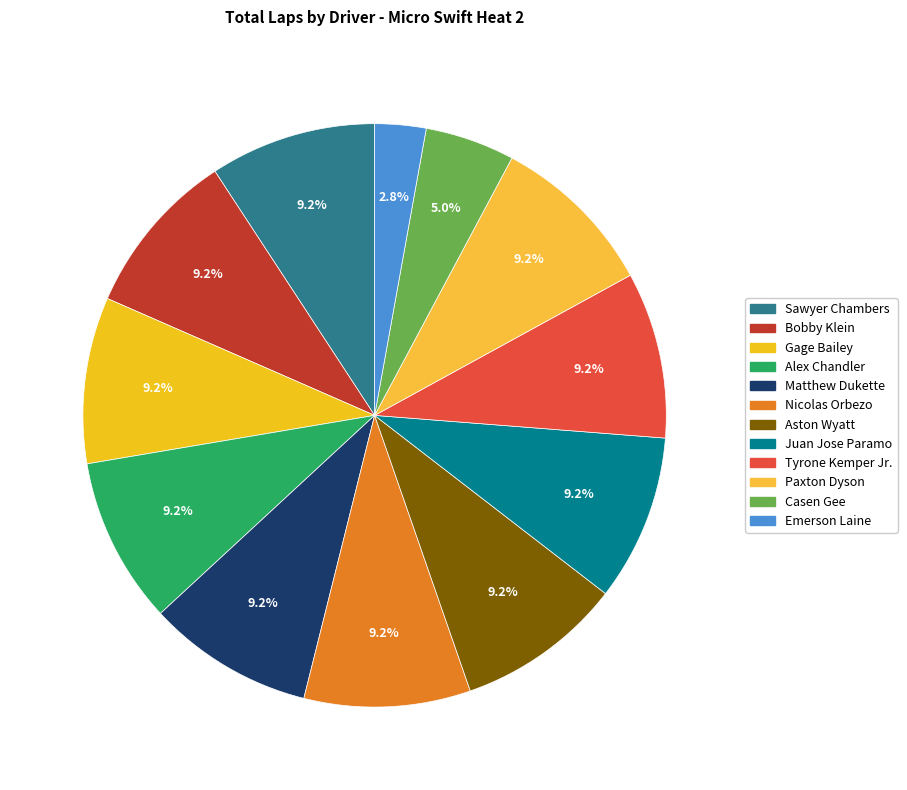

How much of the chart is everything except Alex Chandler?

90.8%